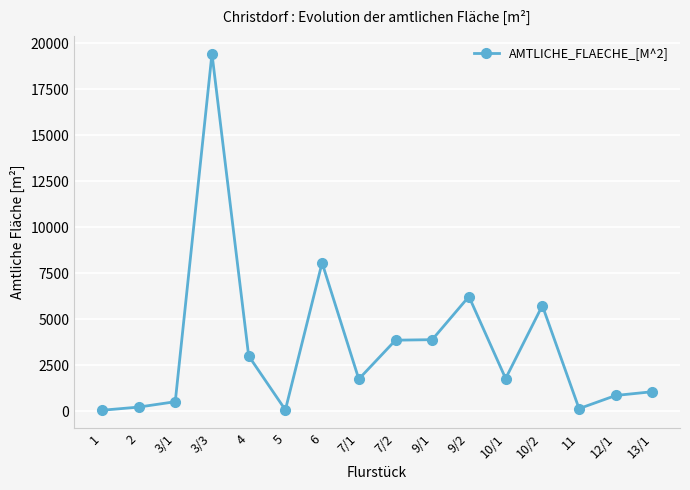

What is the label of the 6th point from the right?

9/2